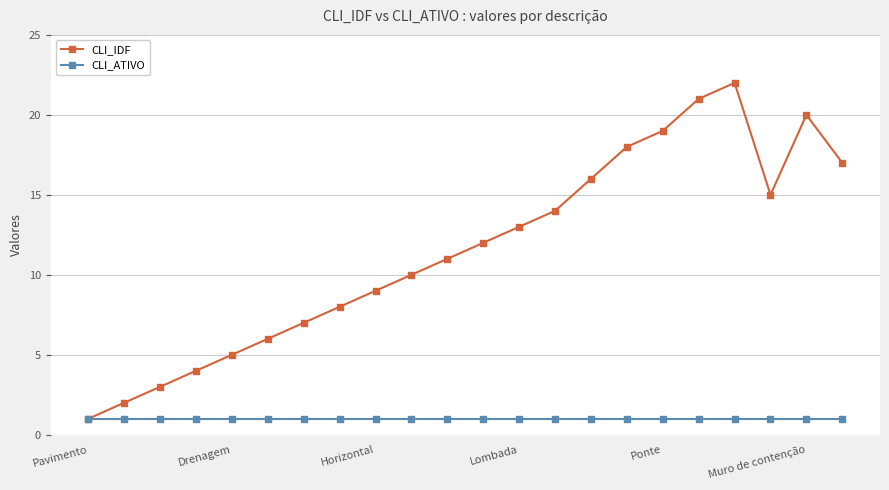

What is the sum of all CLI_ATIVO values?

22